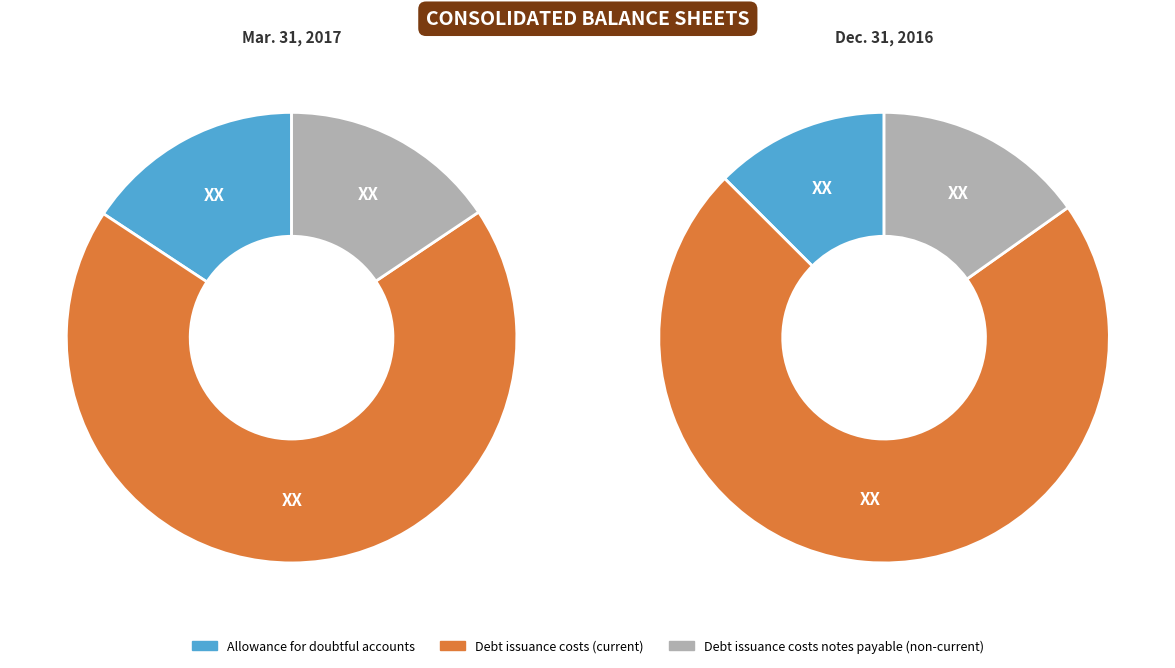

What is the difference between the highest and lowest values at Dec. 31, 2016?

1070